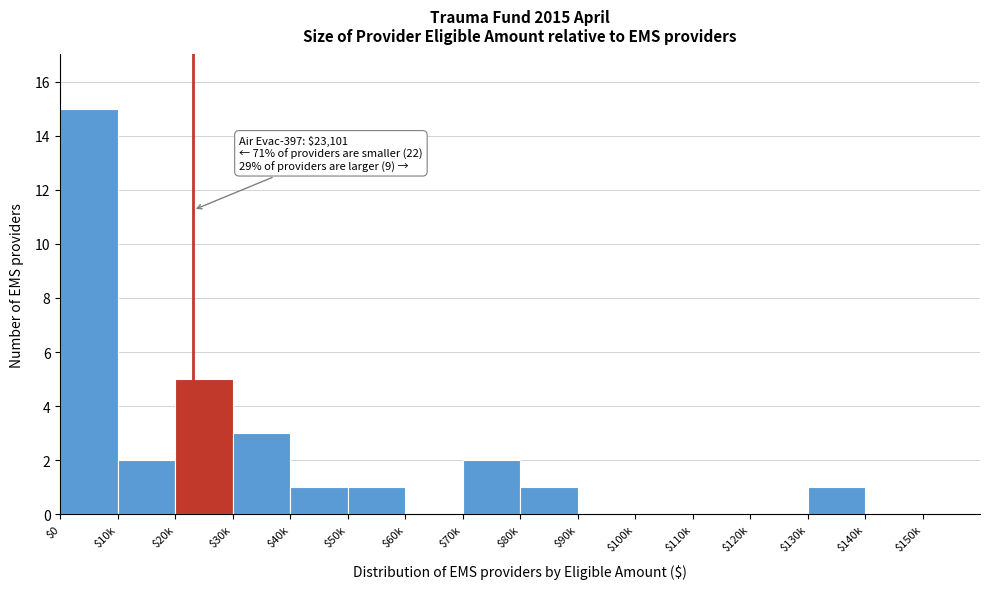

What is the sum of all values?

31